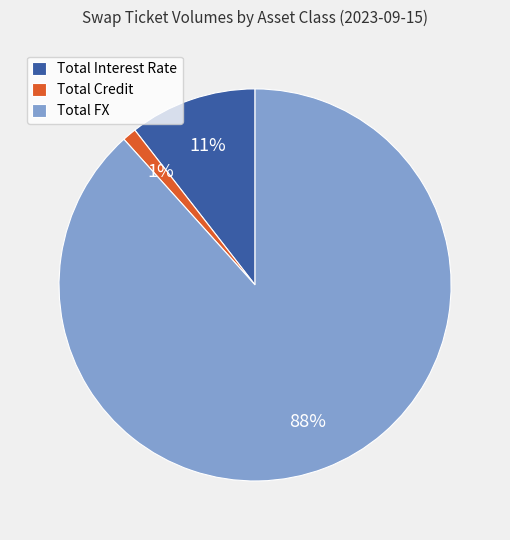

To the nearest percent, what is the difference between the largest and smallest slice percentages?

87%